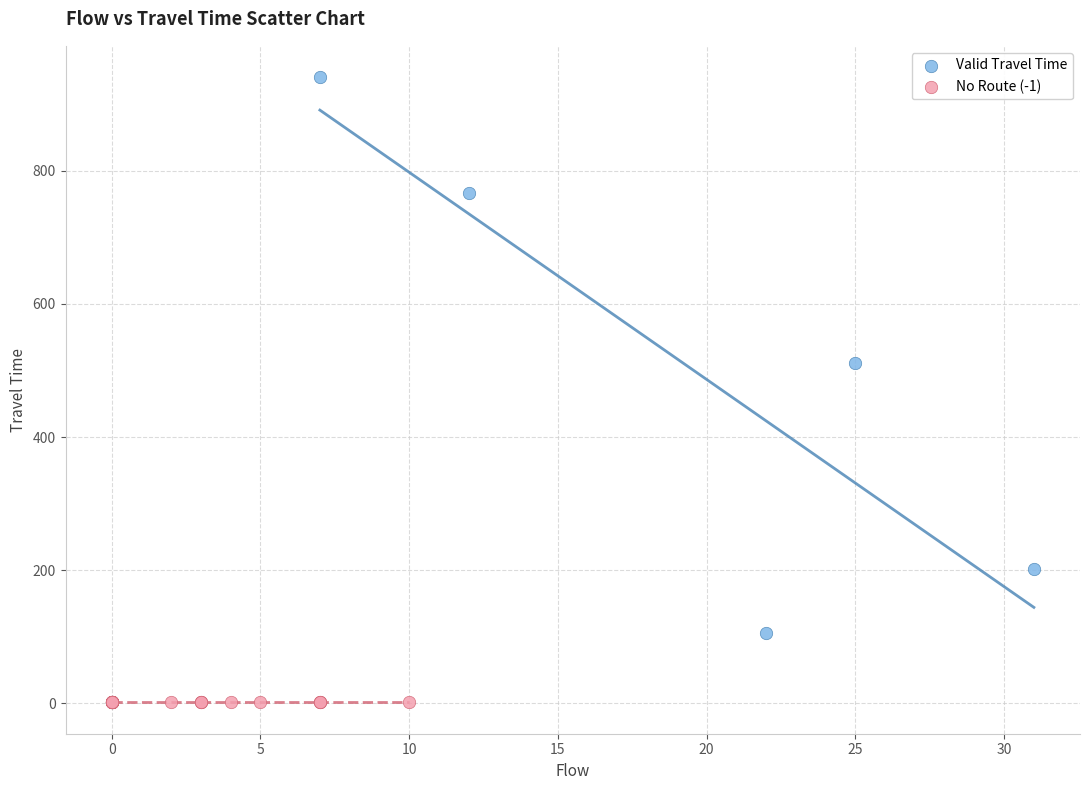

Which series reaches the maximum Y coordinate?

Valid Travel Time